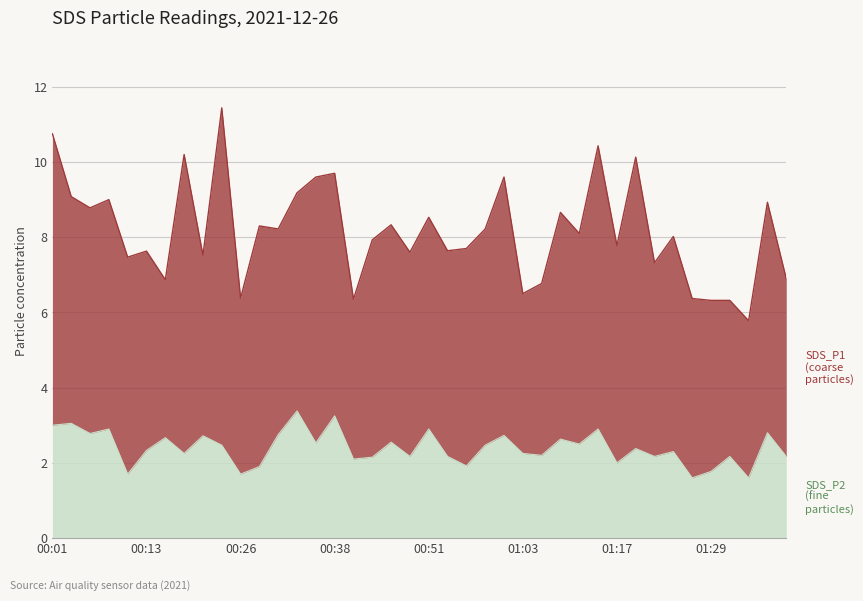

True or false: the data shows 2.9 at 01:40.

False